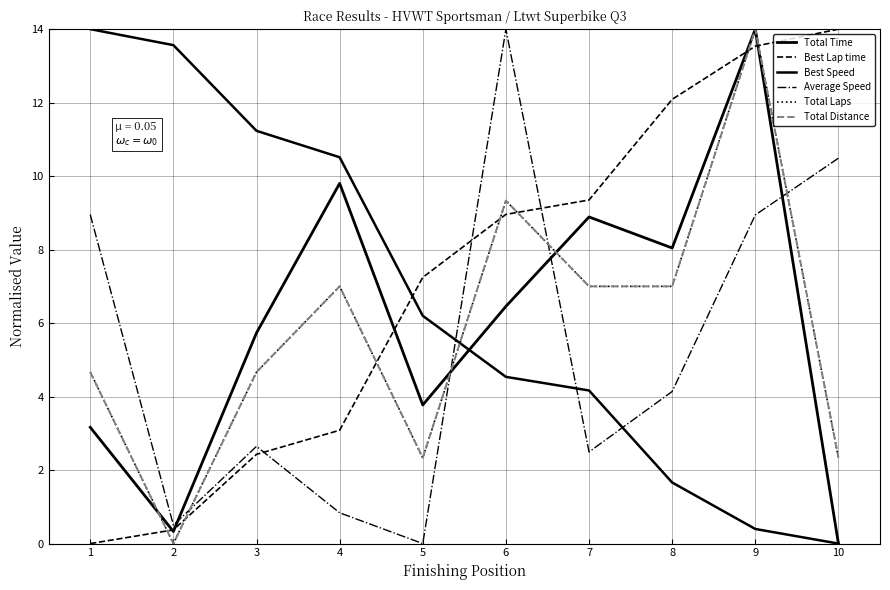

Which series ends up on top after the final intersection of Total Time and Best Lap time?

Best Lap time